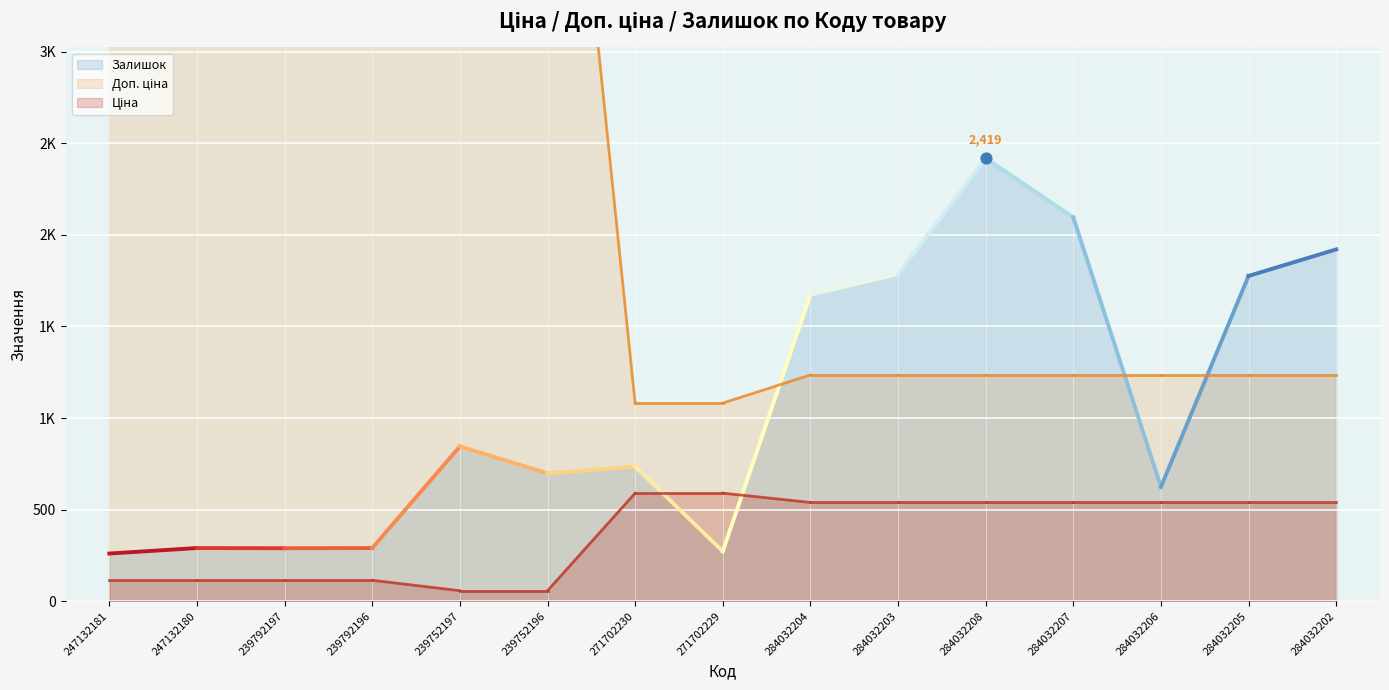

At how many categories does at least one series exceed 4295?

6